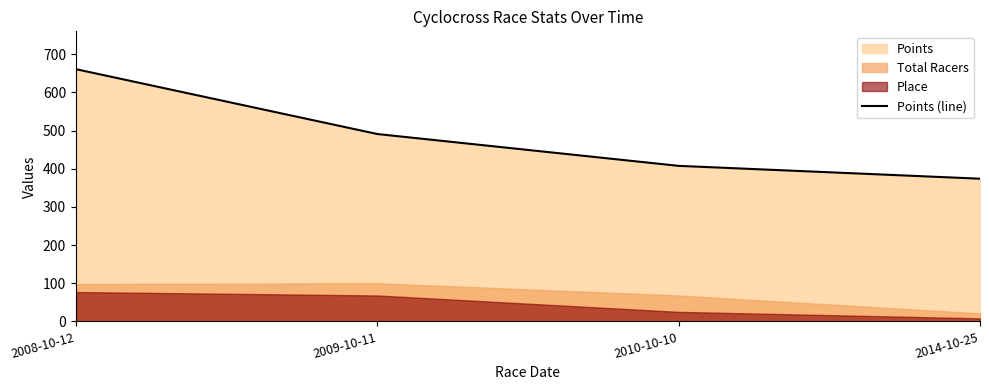

True or false: the data has more than 1 interior local peaks.

False